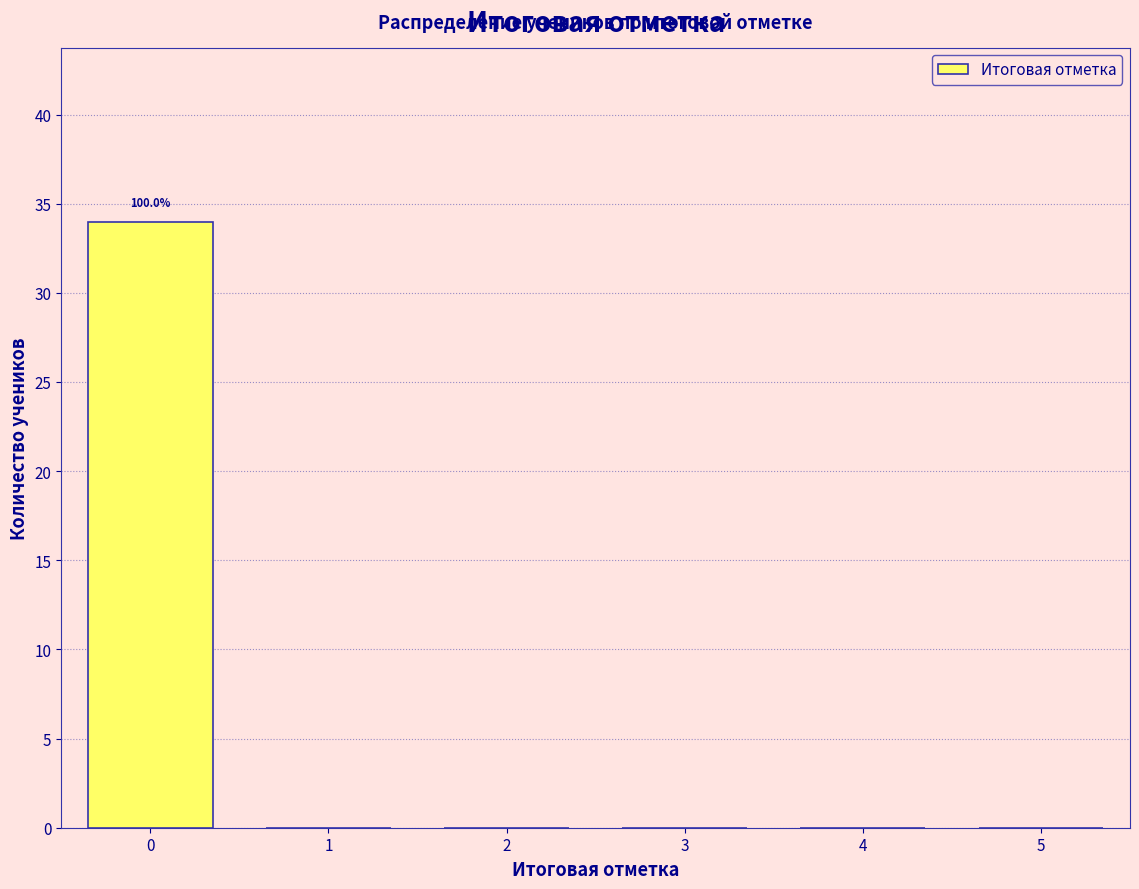

Over which range of the x-axis is the bar tallest?

-0.5 to 0.5